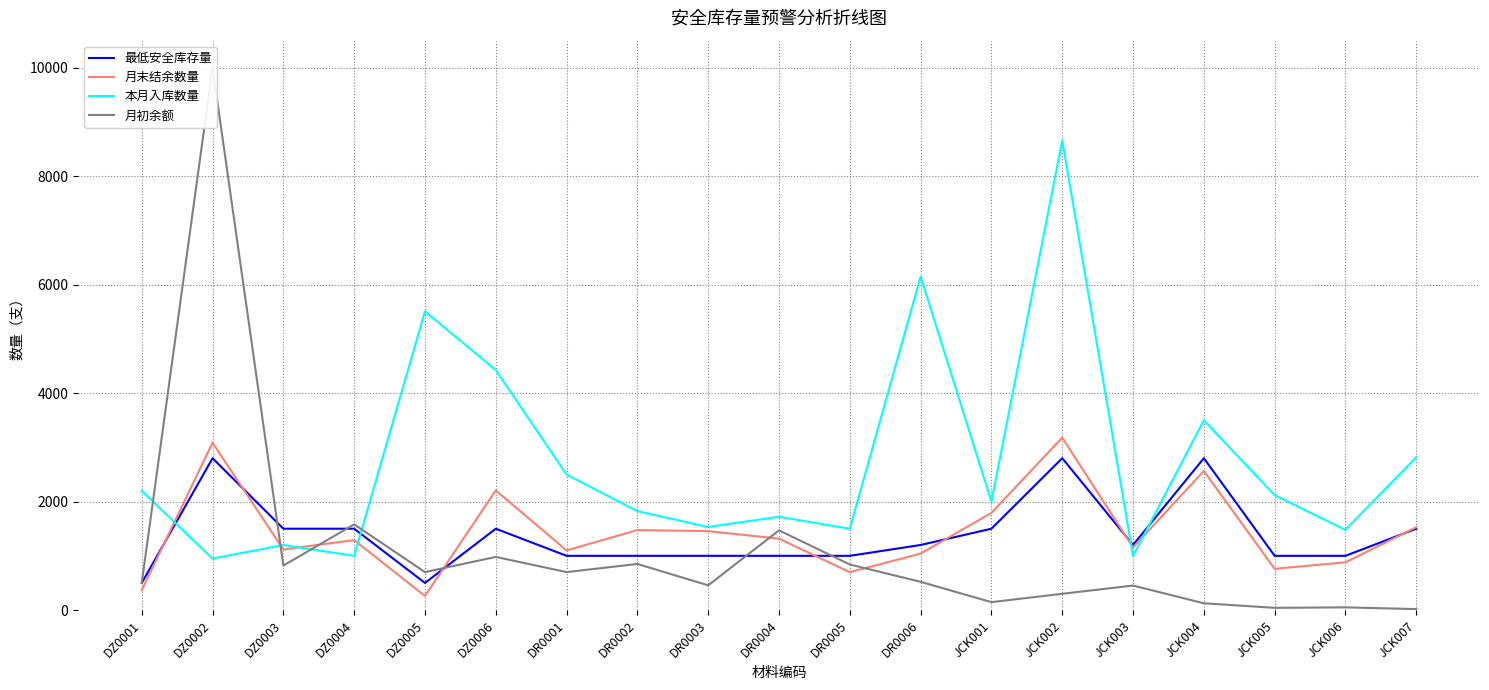

At which category is the sum across all series the highest?

DZ0002